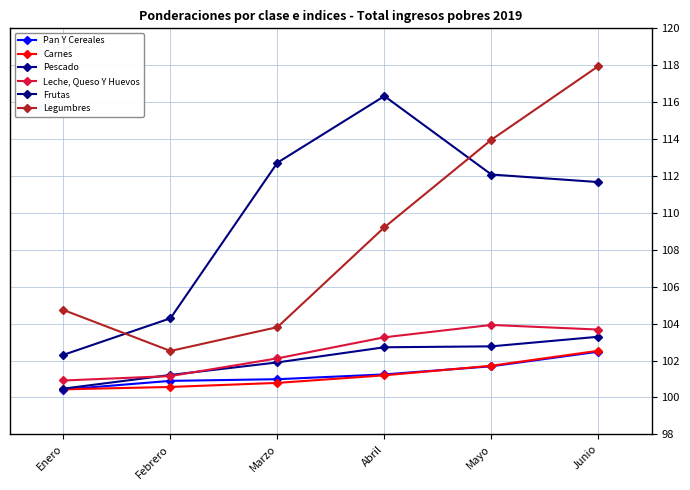

At which category is the sum across all series the highest?

Junio